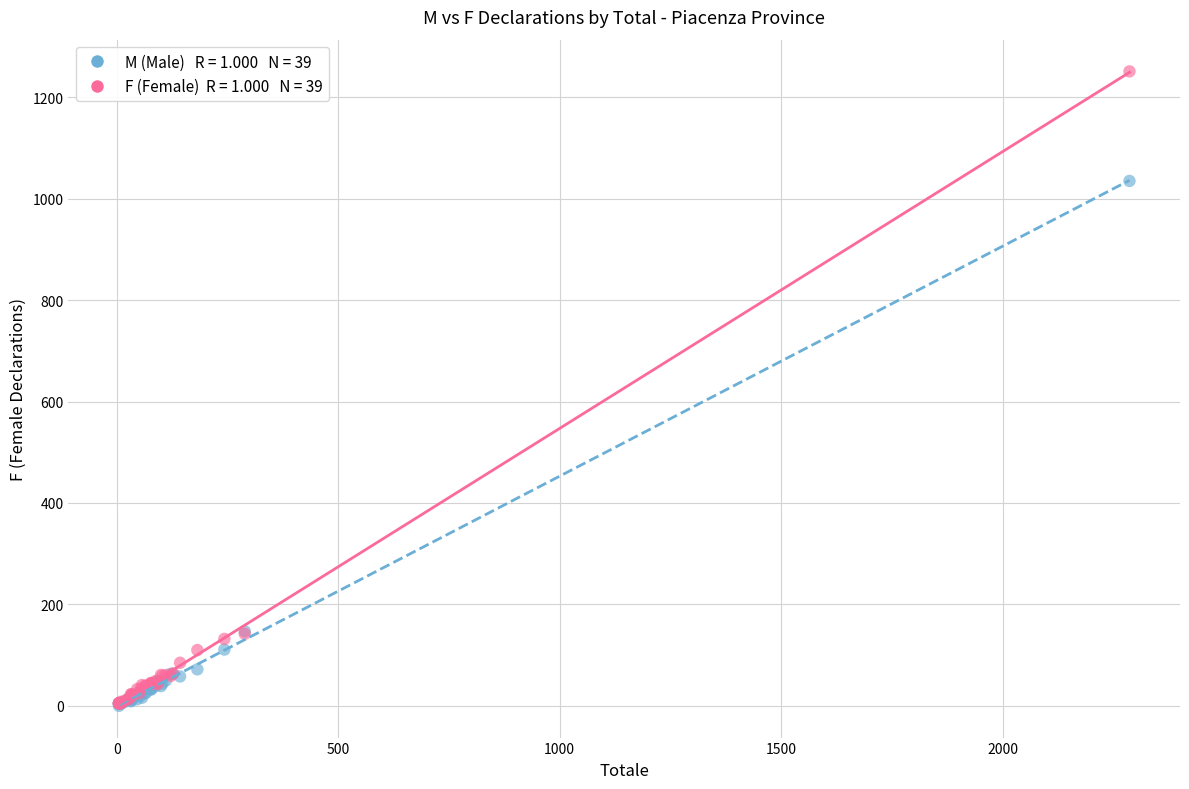

Across all series, what Y value is closest to 625?

1035